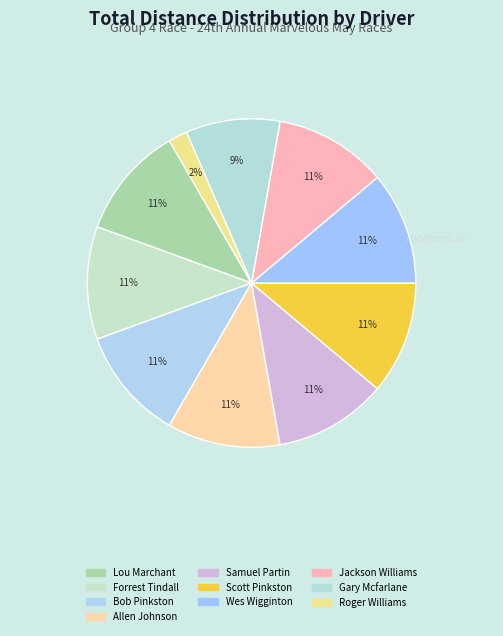

How many slices are in this pie chart?

10